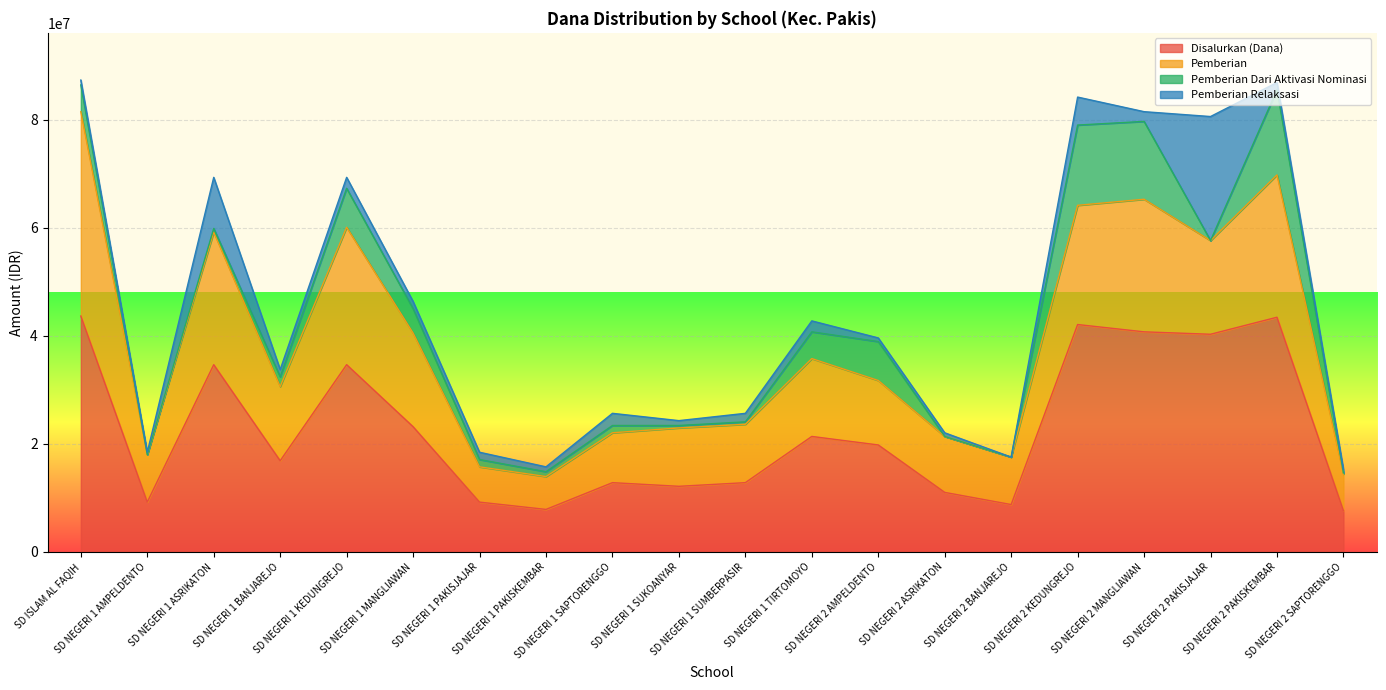

Where is the first local minimum for Disalurkan (Dana)?

SD NEGERI 1 AMPELDENTO